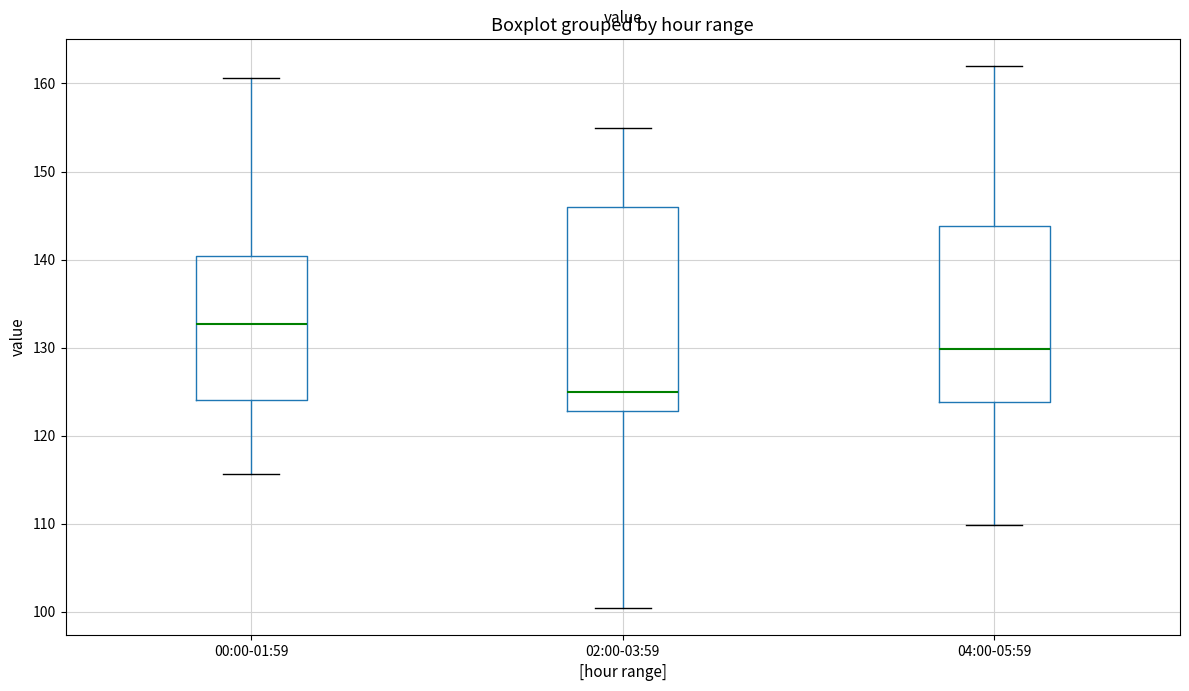

Where is the lower edge of the box for 02:00-03:59 on the y-axis? The values are not printed on the chart, so give them approximately, as read against the axis.

123